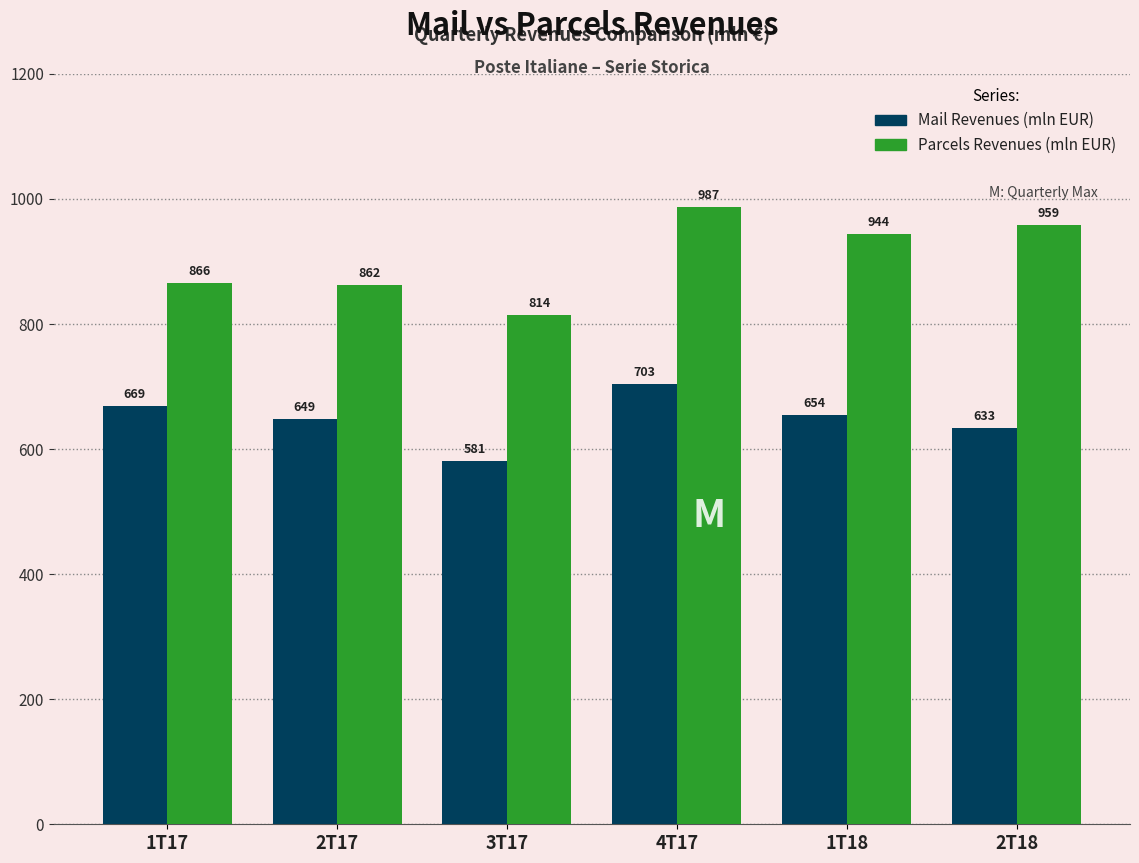

What is the value of the Parcels Revenues (mln EUR) bar at the 3rd from the left?

813.8